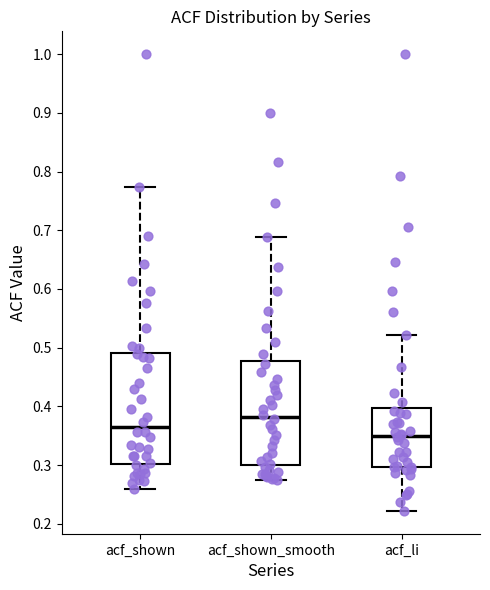

Where does the lower whisker of the box for acf_shown_smooth end on the y-axis? The values are not printed on the chart, so give them approximately, as read against the axis.

0.27